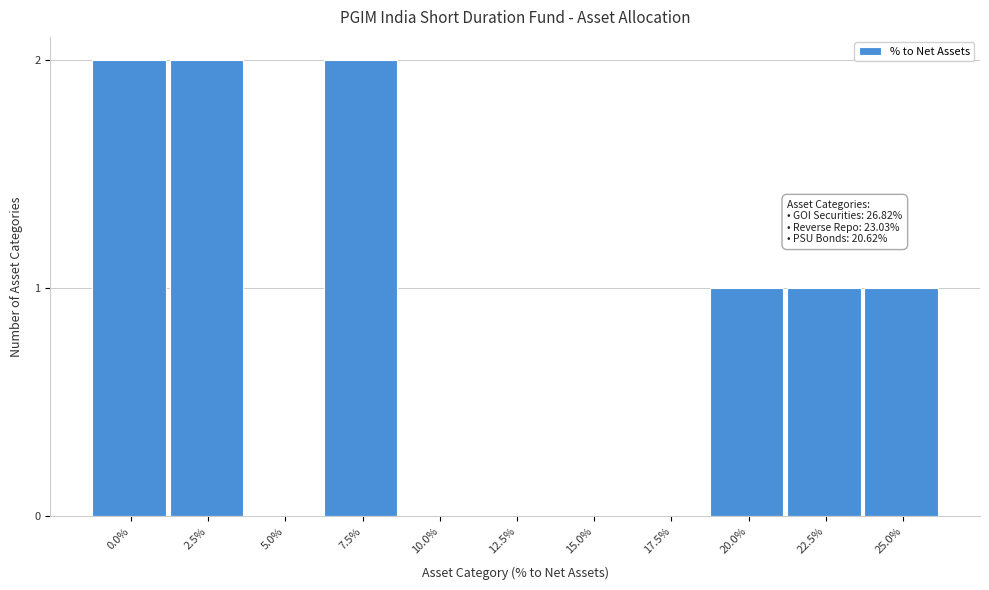

Reading left to right, extract all data points from this chart.

0.0%=2	2.5%=2	5.0%=0	7.5%=2	10.0%=0	12.5%=0	15.0%=0	17.5%=0	20.0%=1	22.5%=1	25.0%=1